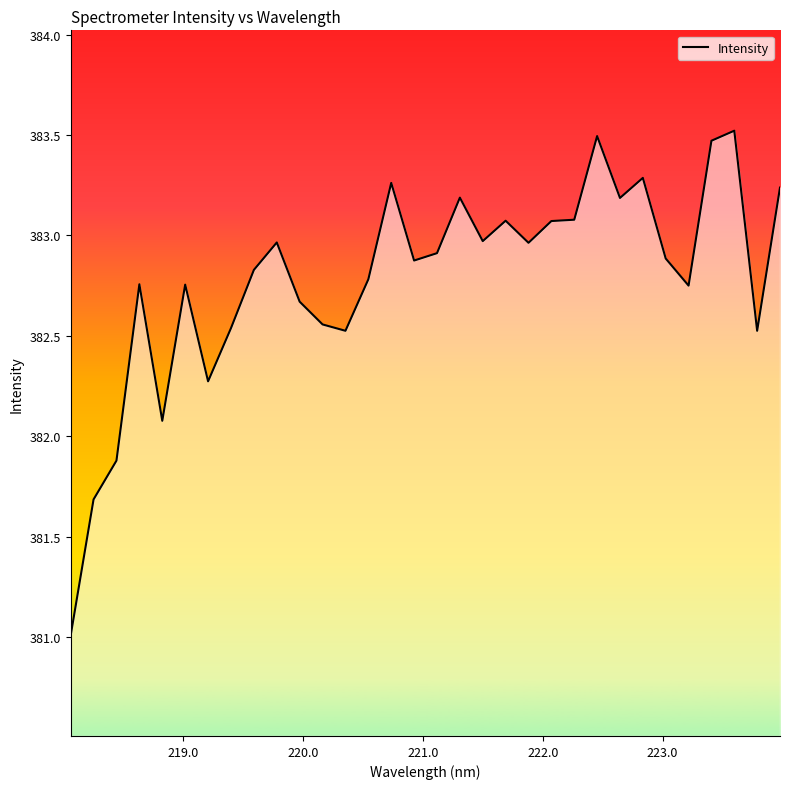

What is the maximum value shown in the chart?

383.5